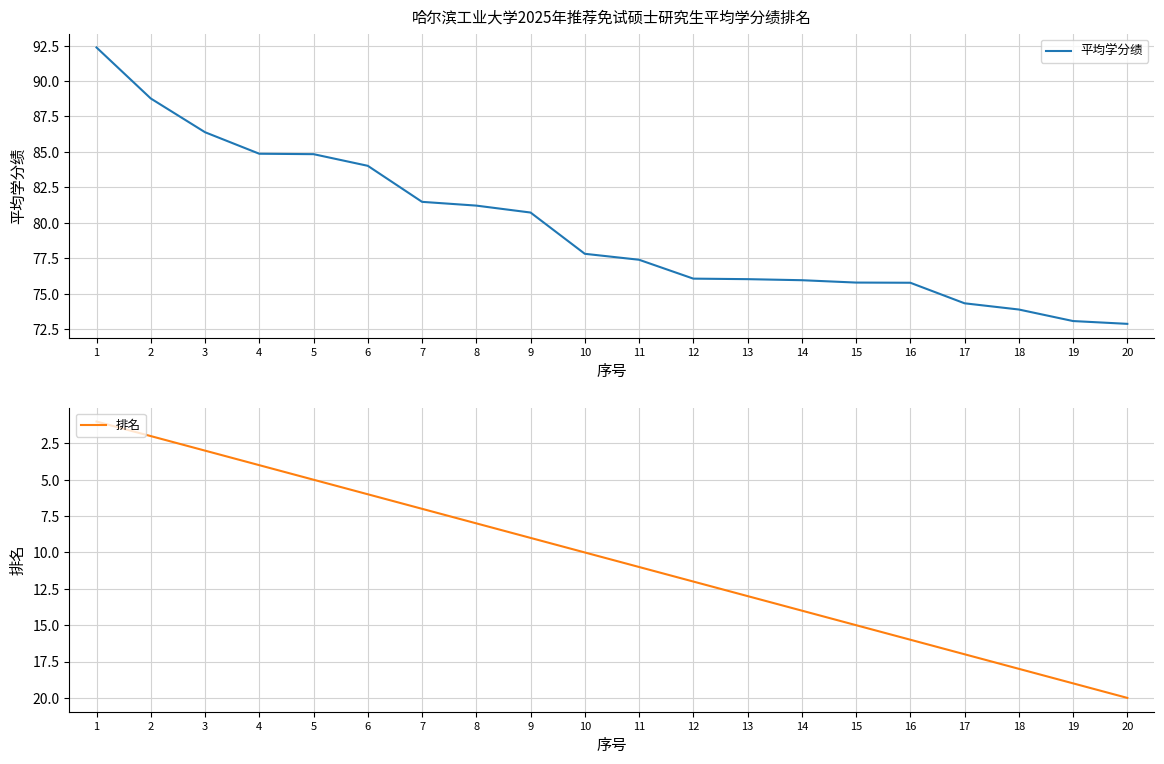

True or false: 排名 and 平均学分绩 cross at least once.

False